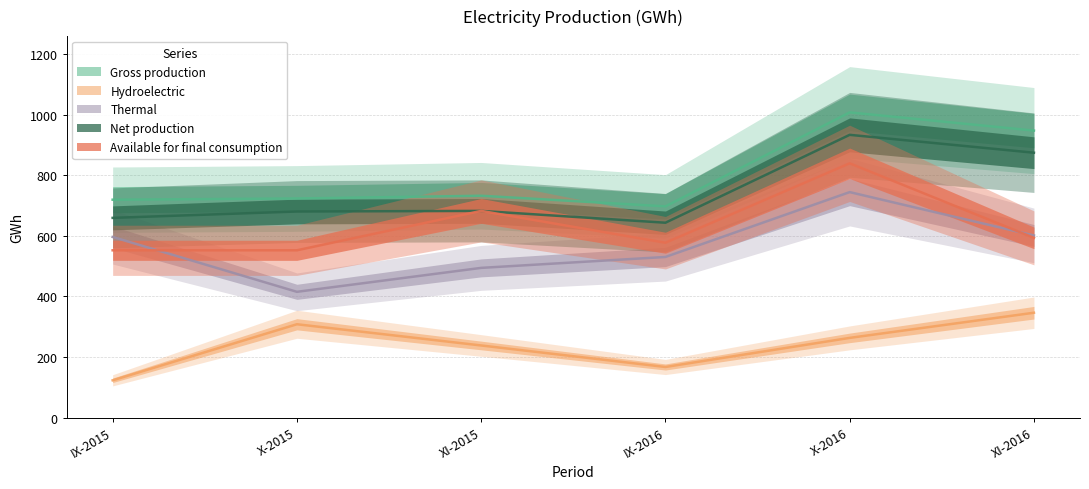

Where is Gross production nearest to the value 852?

XI-2016